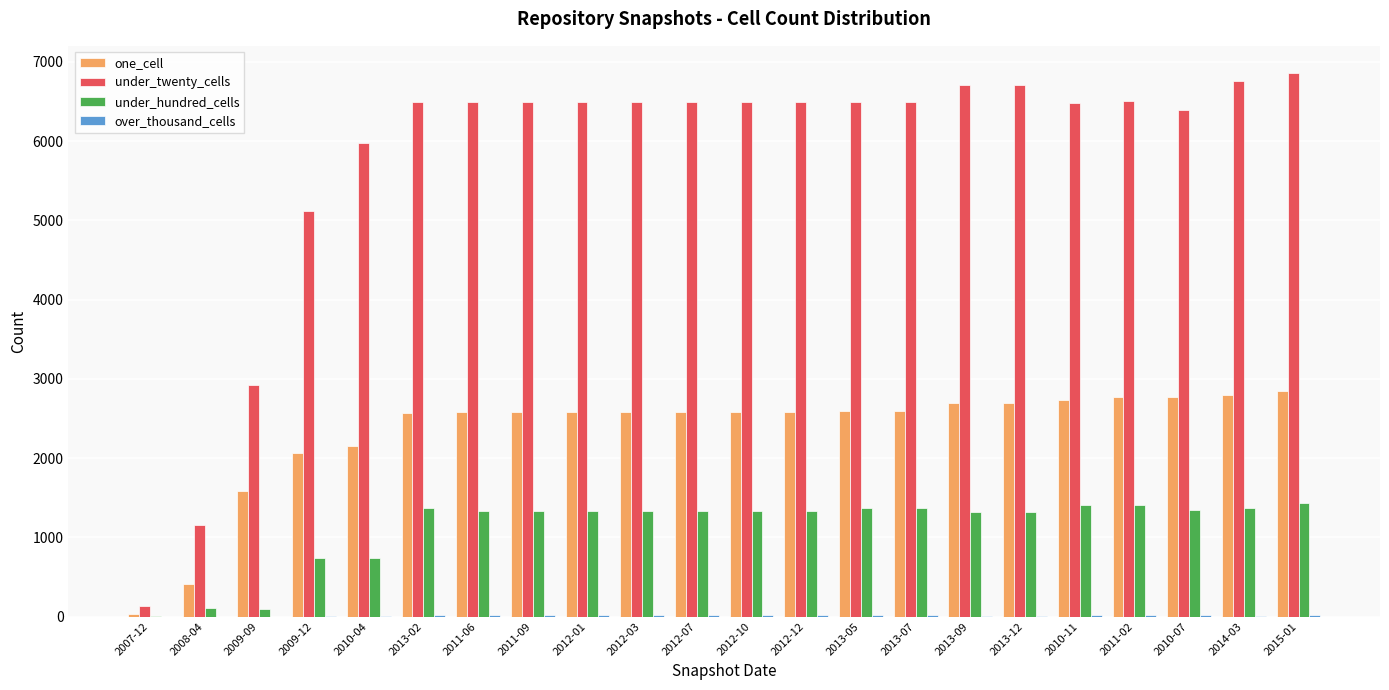

Is the value of under_hundred_cells at 2012-10 greater than the value of one_cell at 2008-04?

Yes